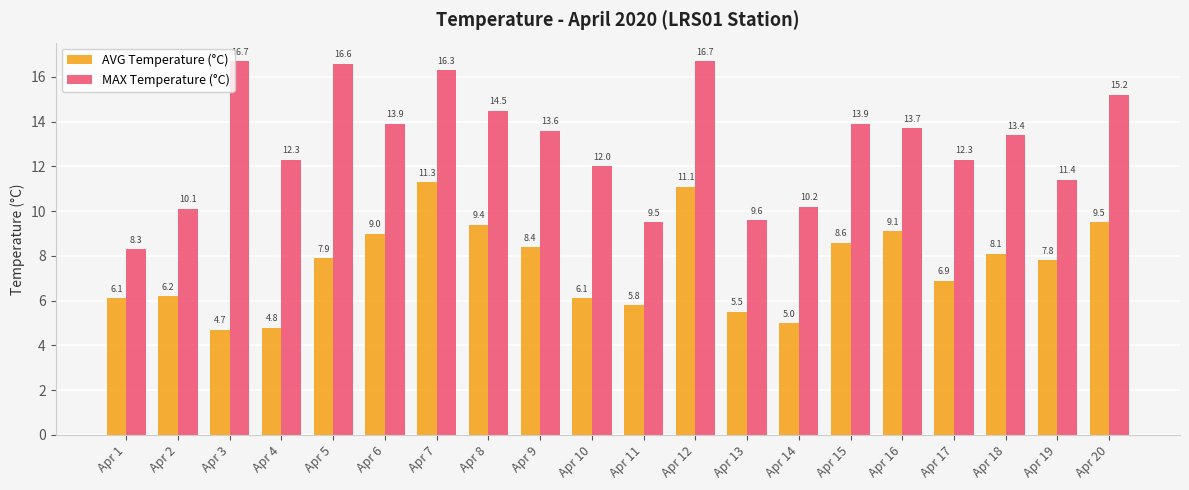

How many groups of bars are there?

20